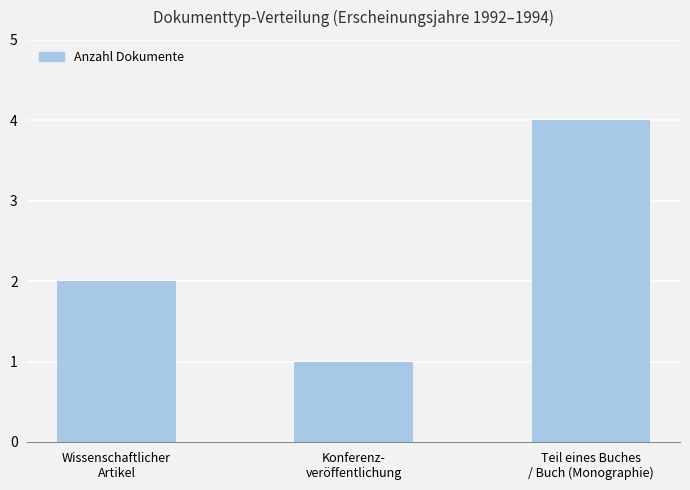

True or false: the data shows 2 at Wissenschaftlicher
Artikel.

True